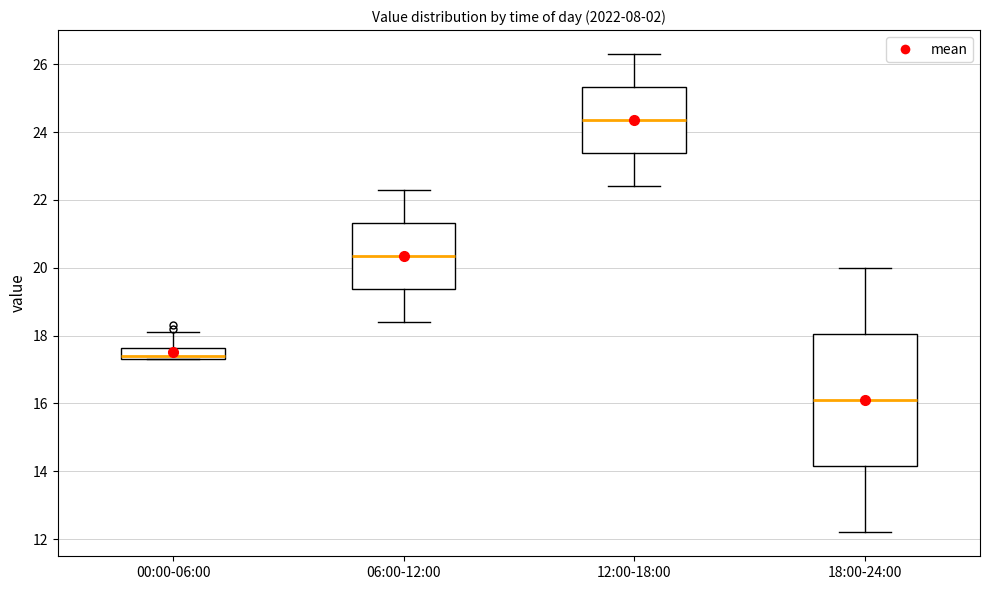

Reading left to right, read every box against the y-axis: the position of its median line, the range the box covers, and the ends of its whiskers. The values are not printed on the chart, so give them approximately, as read against the axis.

00:00-06:00: median 17.4 (just above the box's lower edge), box 17.4 to 17.6, whiskers 17.4 to 18.2
06:00-12:00: median 20.4, box 19.4 to 21.4, whiskers 18.4 to 22.4
12:00-18:00: median 24.4, box 23.4 to 25.4, whiskers 22.4 to 26.4
18:00-24:00: median 16.2, box 14.2 to 18.0, whiskers 12.2 to 20.0